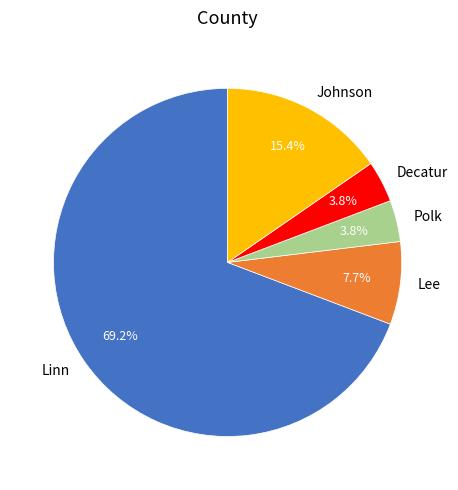

What percentage do Johnson and Decatur together represent?

19.2%